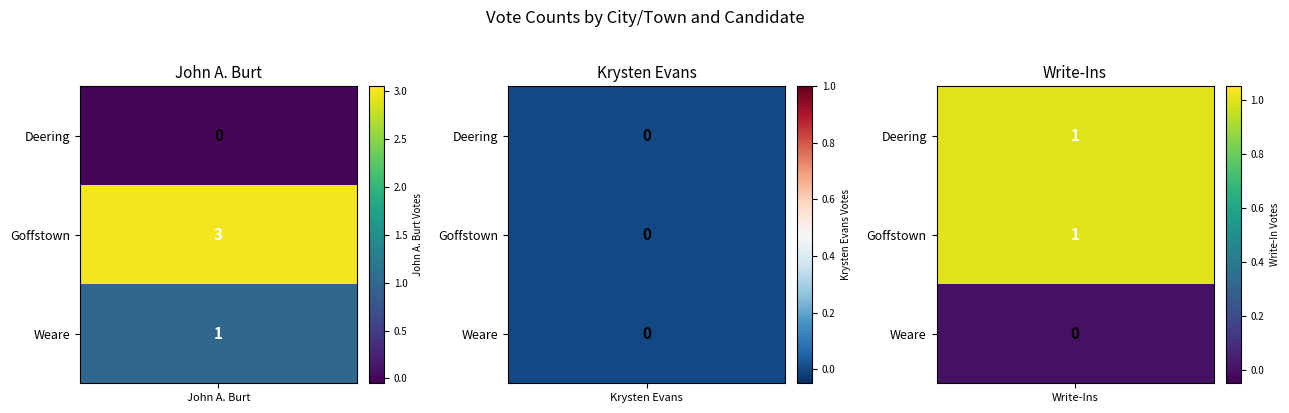

How many values in Deering are above zero?

1